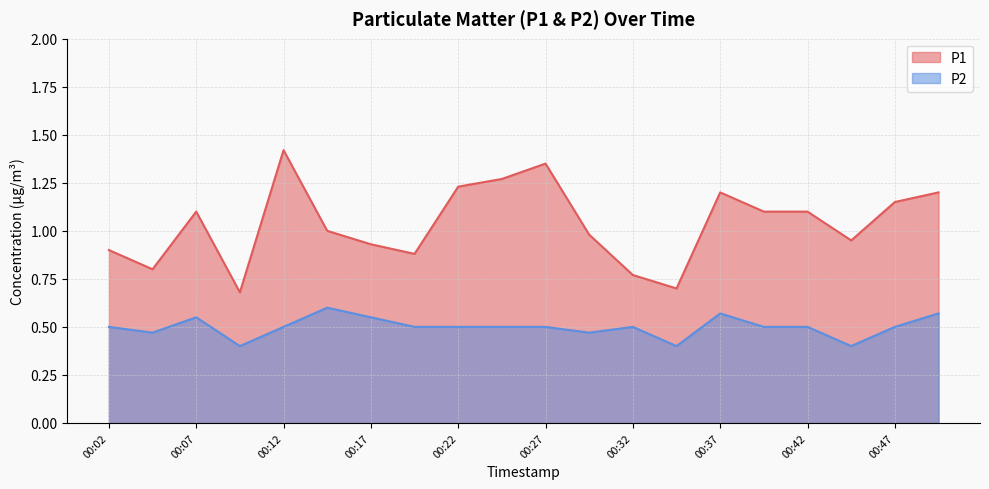

True or false: P1 and P2 cross at least once.

False